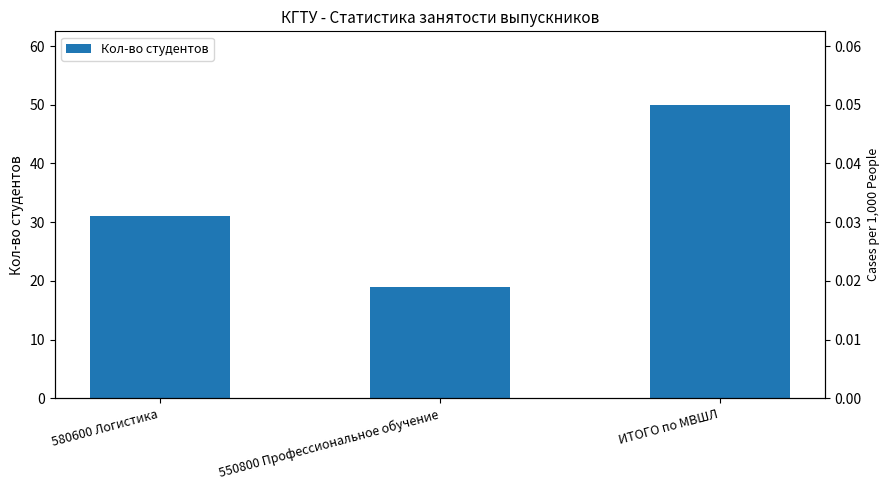

Where does the data first go above 31?

ИТОГО по МВШЛ